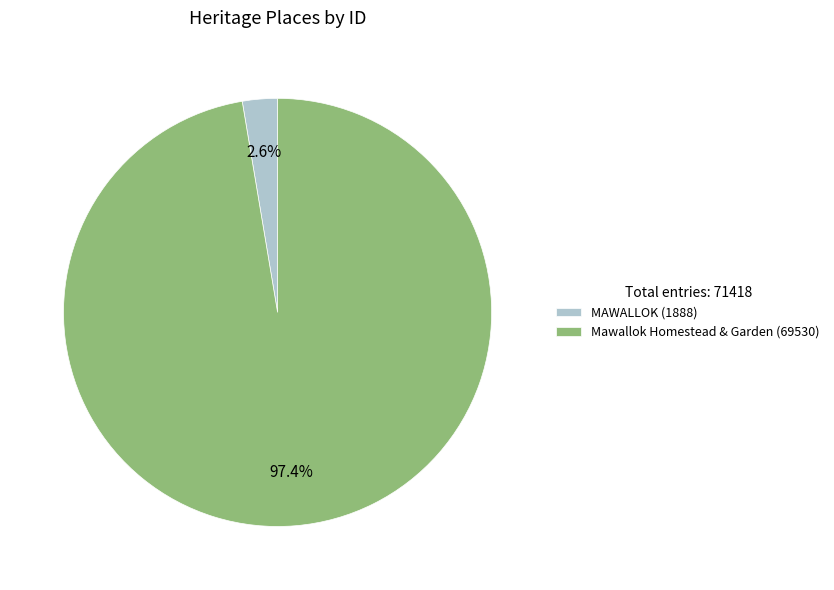

To the nearest percent, what is the difference between the largest and smallest slice percentages?

95%